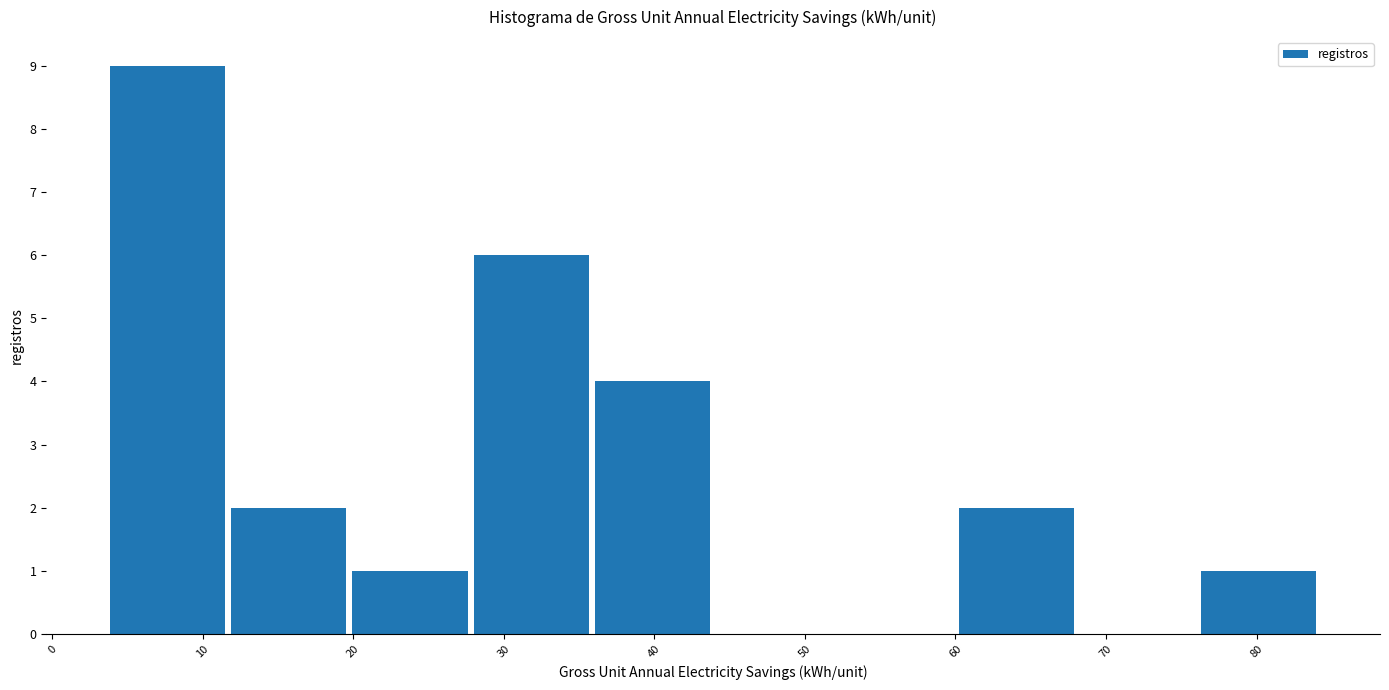

What is the height of the bar covering 4 to 12 on the x-axis? Neither the bar edges nor the heights are printed on the chart, so give them approximately, as read against the axes.

9